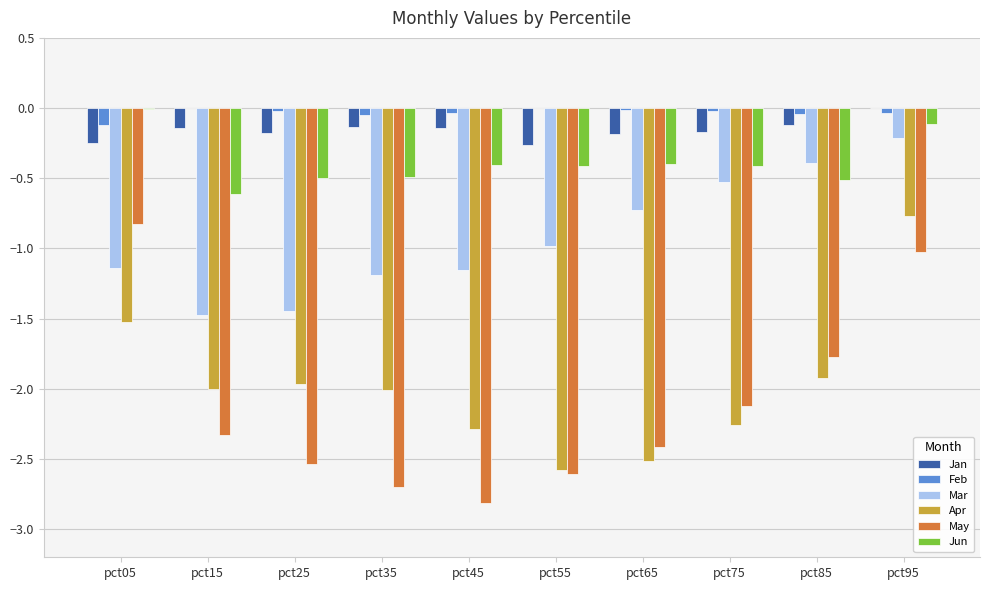

The value of Jun at pct95 is -0.1. True or false?

True